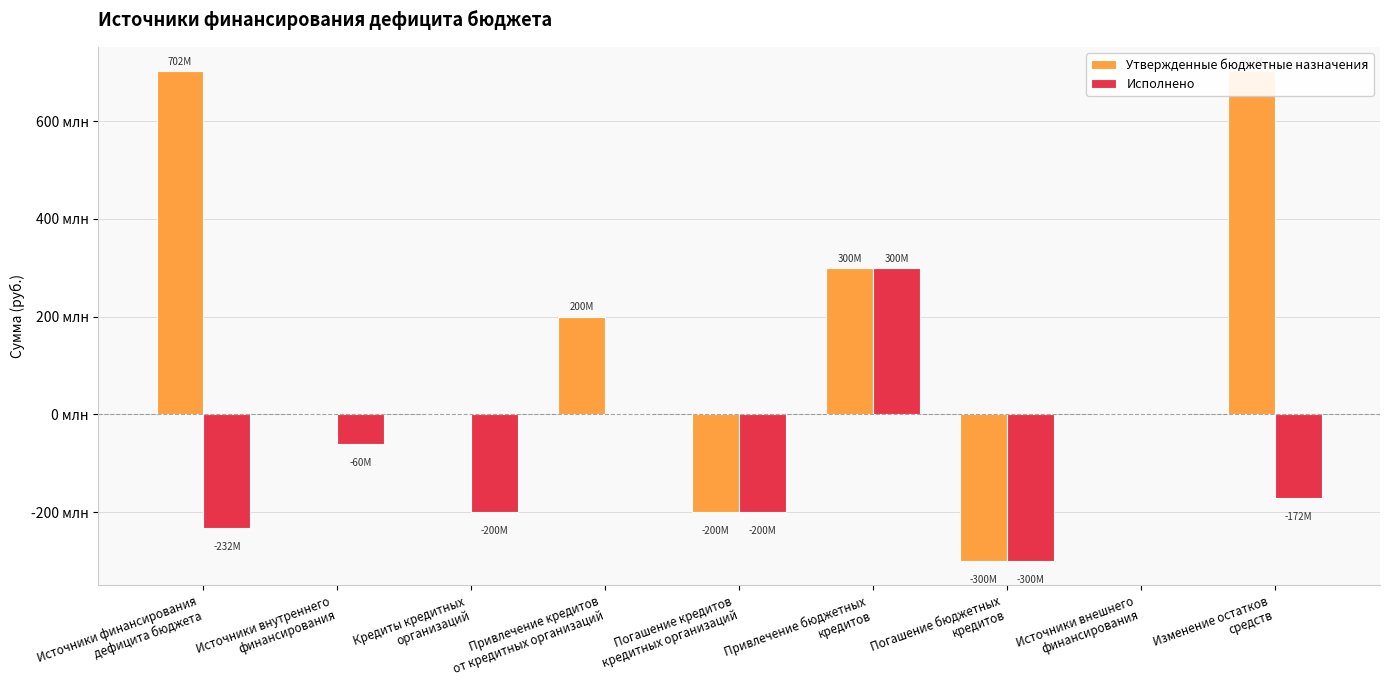

What is the difference between the second highest and second lowest values in the Утвержденные бюджетные назначения series?

902044933.8